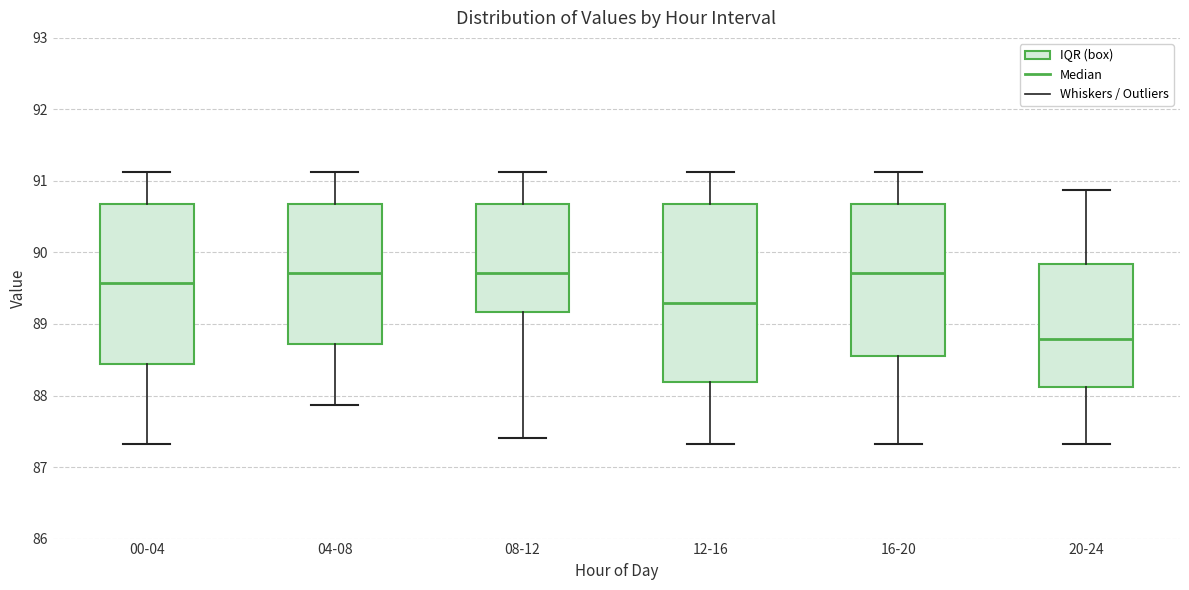

Where does the upper whisker of the box for 20-24 end on the y-axis? The values are not printed on the chart, so give them approximately, as read against the axis.

90.9